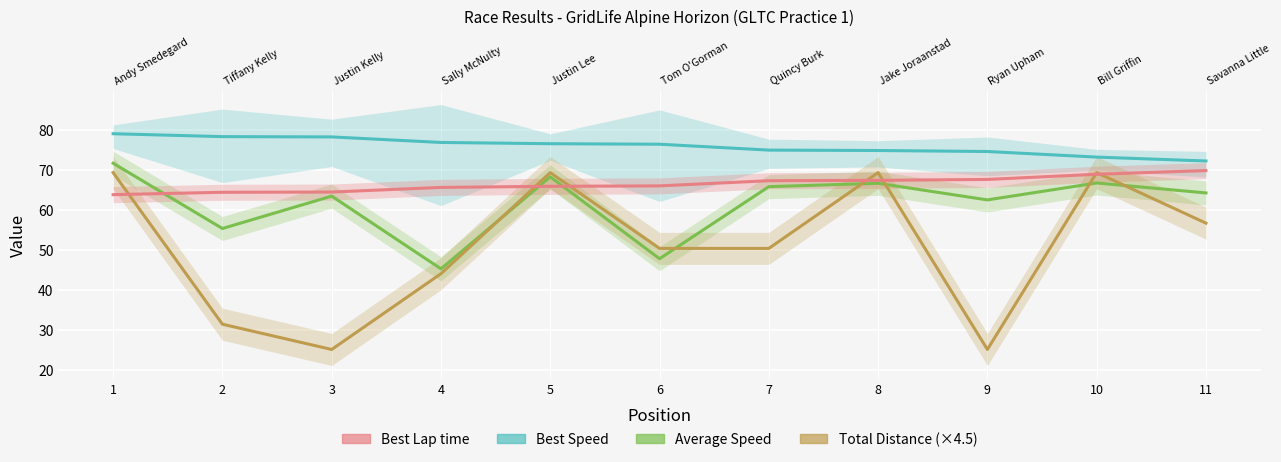

What is the sum of the Best Speed values at 10 and 11?

145.4